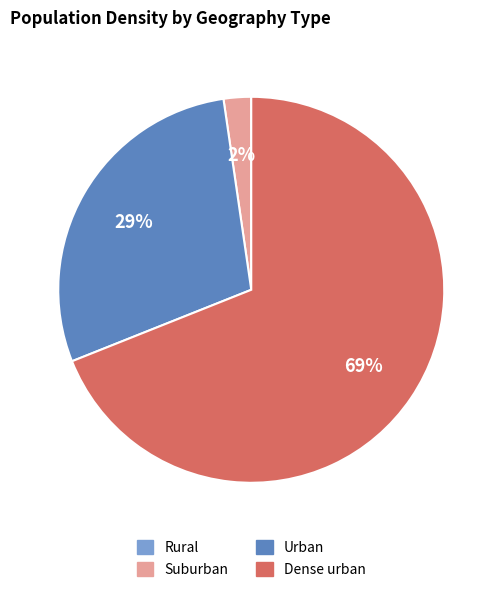

To the nearest percent, what is the average slice percentage?

25%